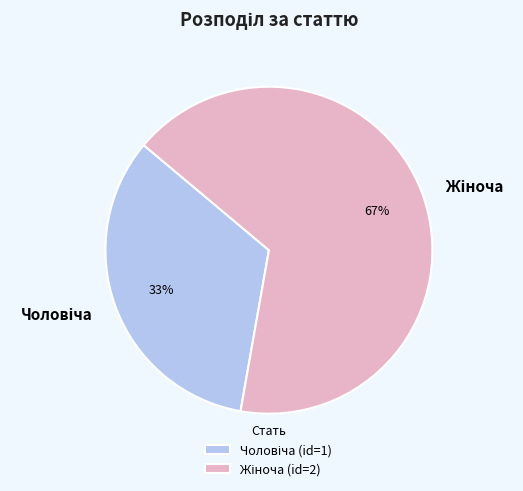

Count the number of slices in the pie.

2